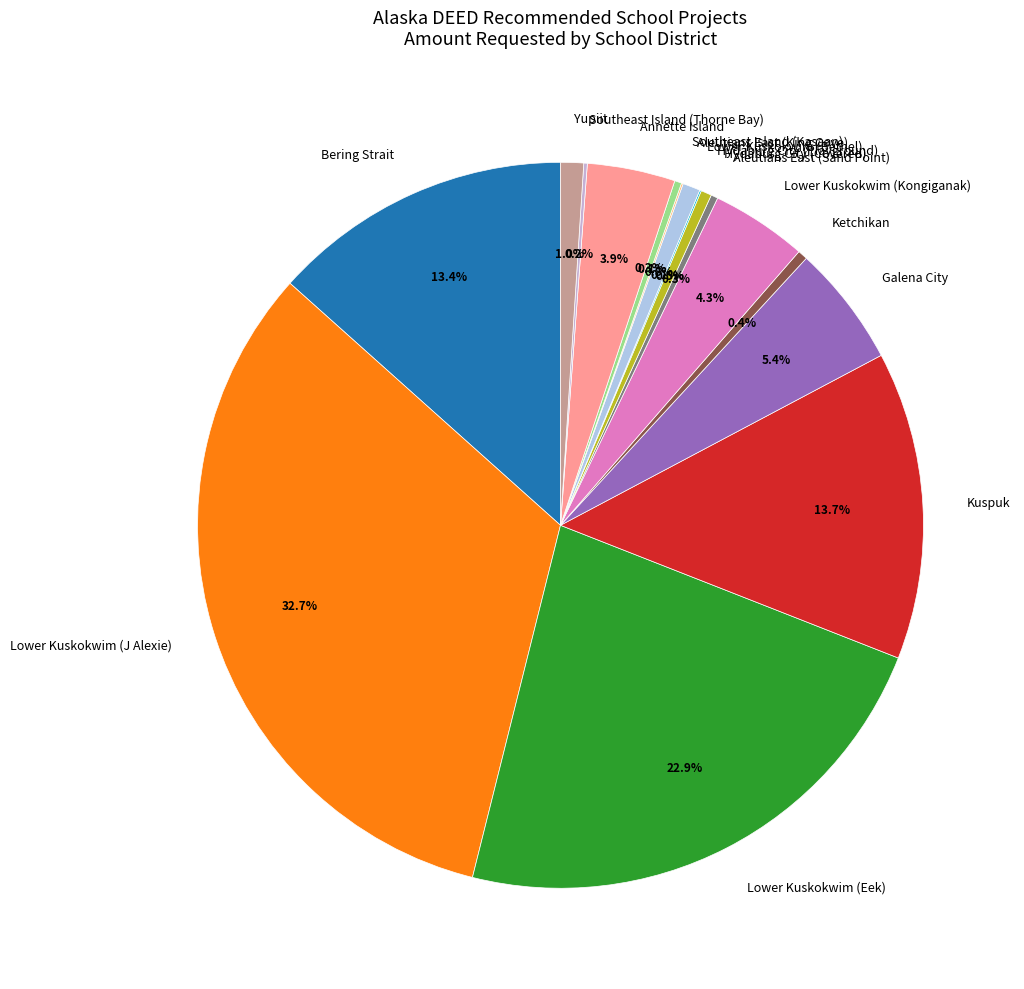

What percentage is NOT represented by Lower Kuskokwim (J Alexie)?

67.3%